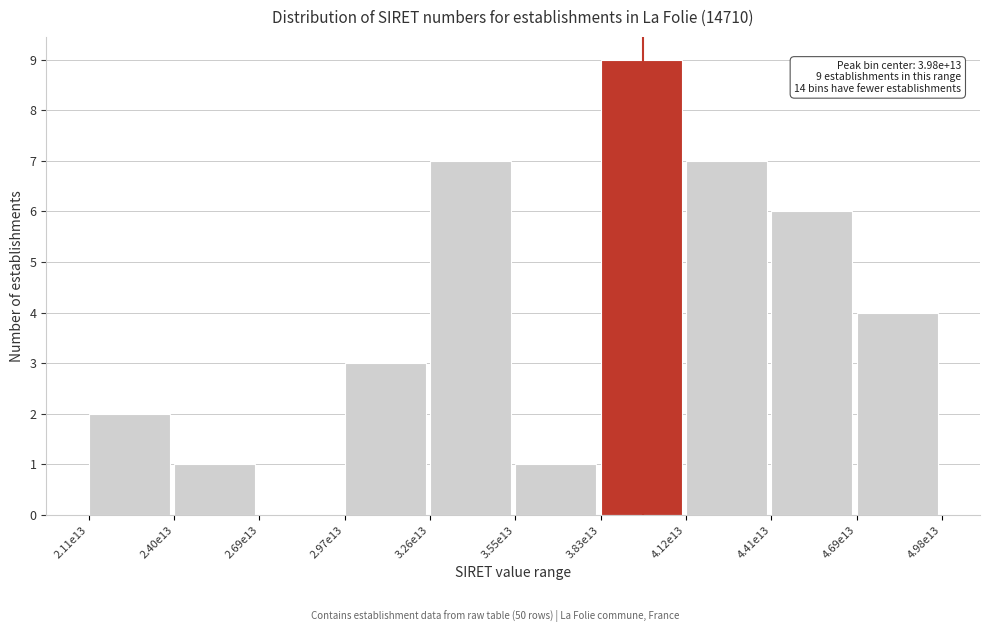

Reading left to right, extract all data points from this chart.

2.11e13=2	2.40e13=1	2.69e13=0	2.97e13=3	3.26e13=7	3.55e13=1	3.83e13=9	4.12e13=7	4.41e13=6	4.69e13=4